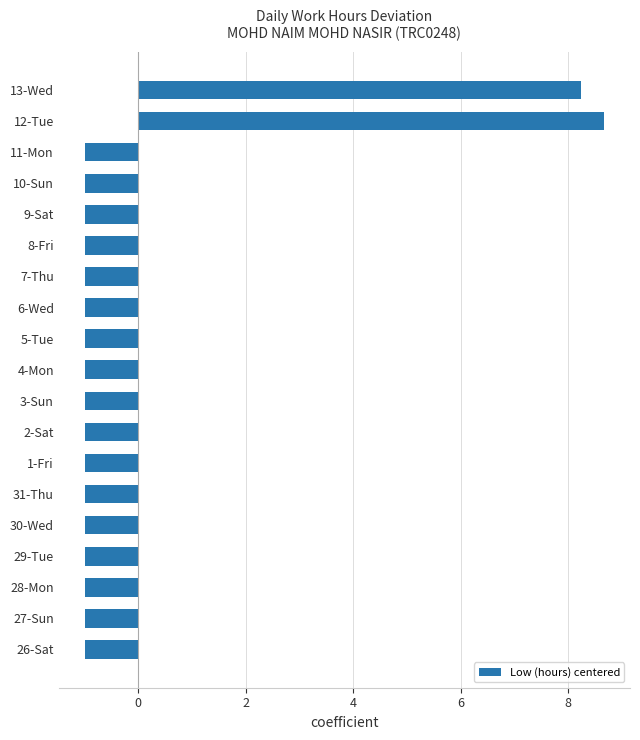

What is the maximum value shown in the chart?

8.7